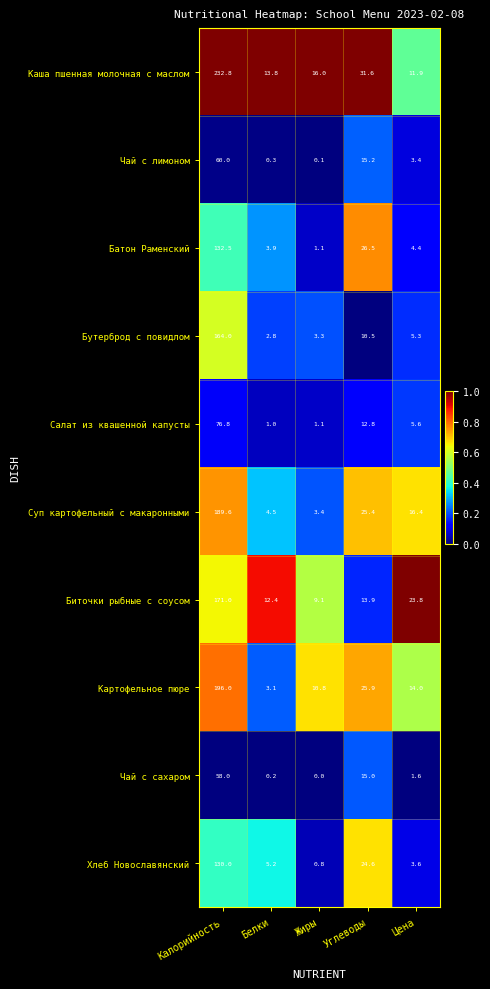

At which category is the sum across all series the highest?

Калорийность